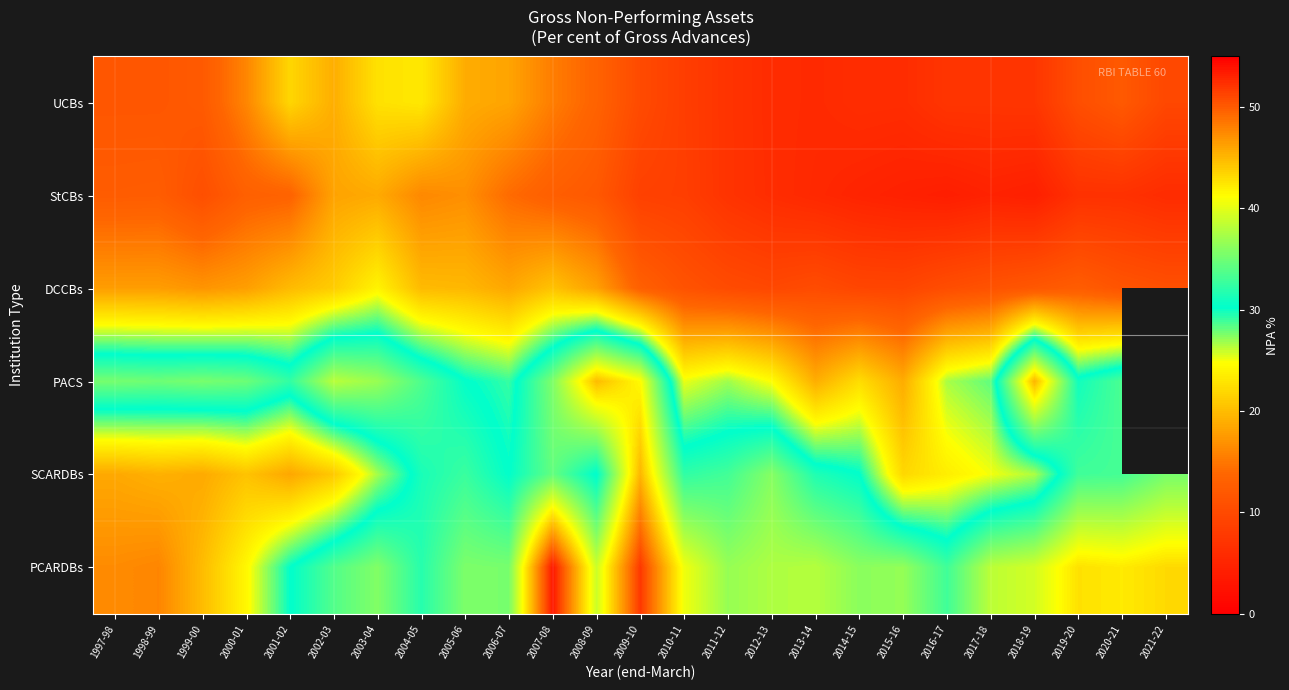

Read the PACS value at 1999-00.

35.4